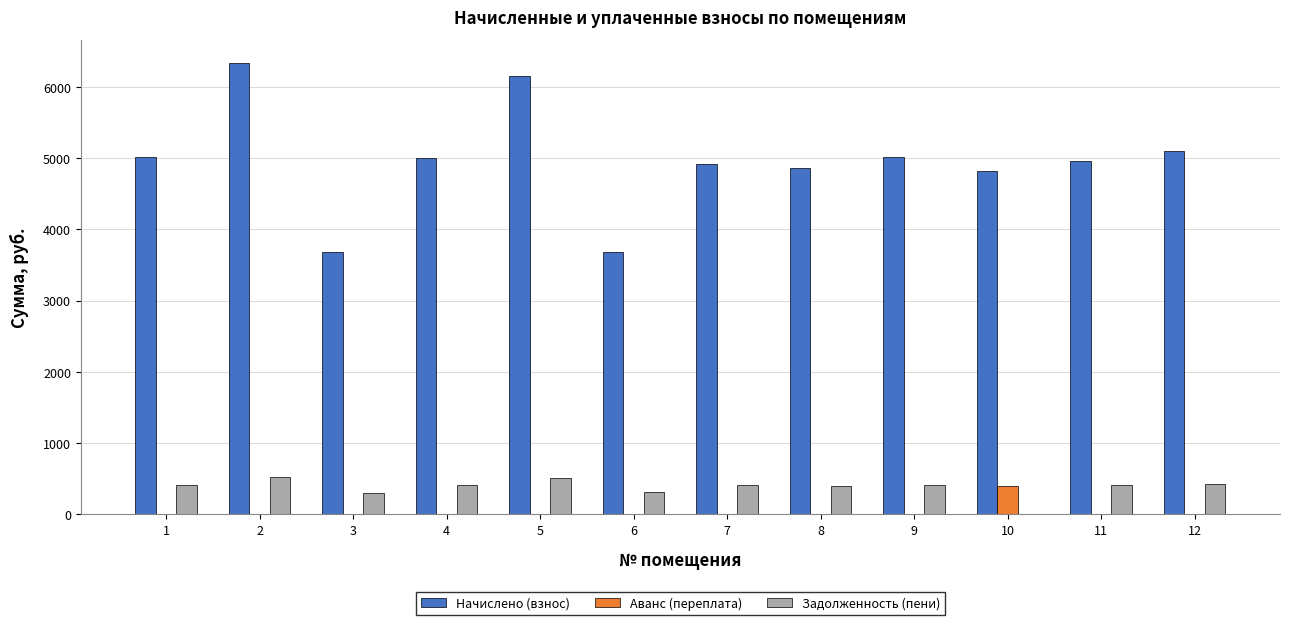

The value of Аванс (переплата) at 3 is 0.0. True or false?

True